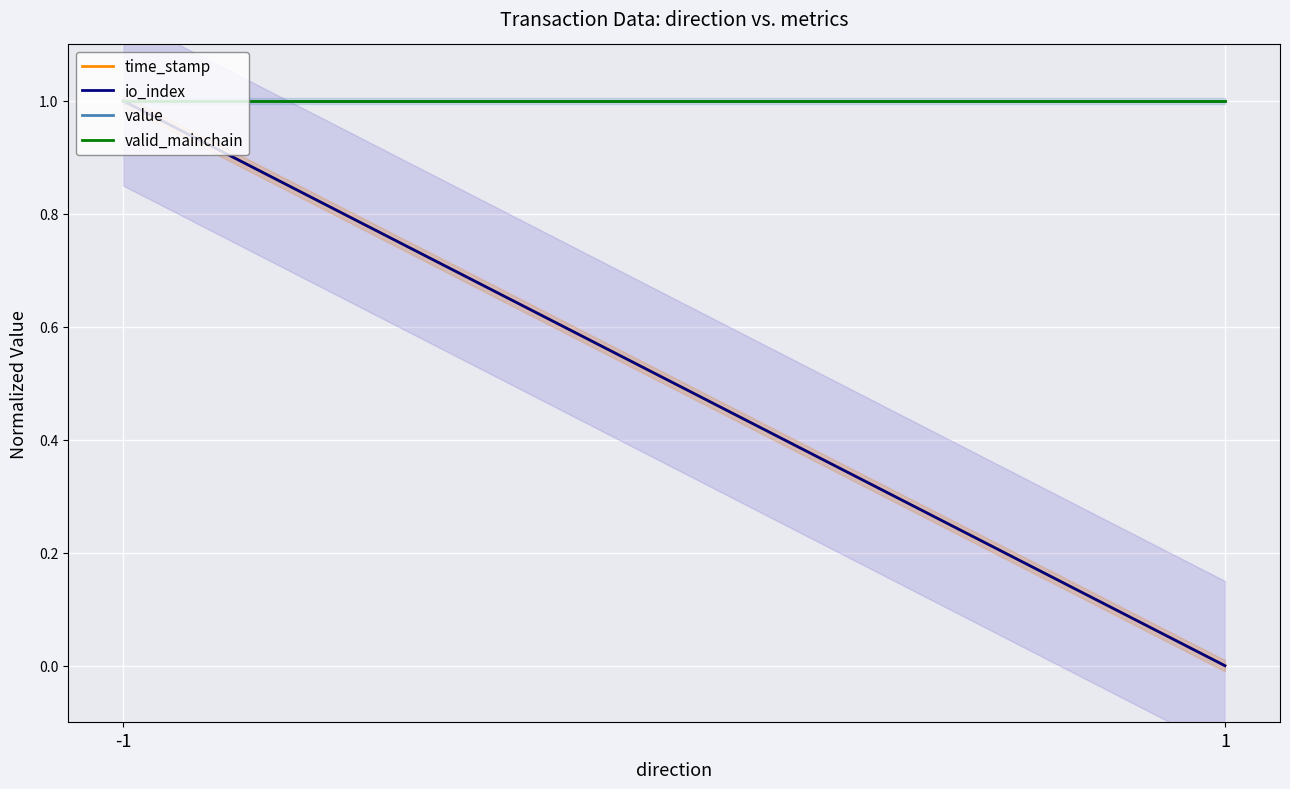

What is the sum of the io_index values at -1 and 1?

1